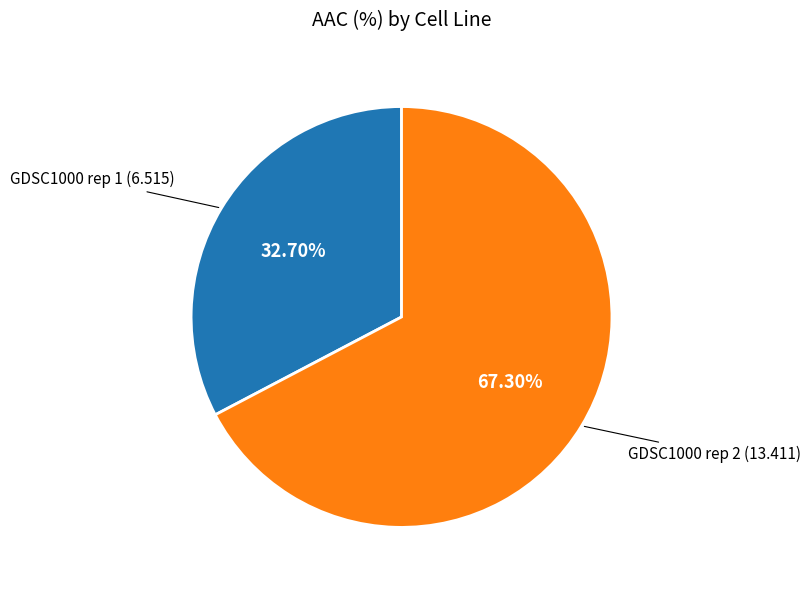

True or false: GDSC1000 rep 1 accounts for 33% of the total.

True